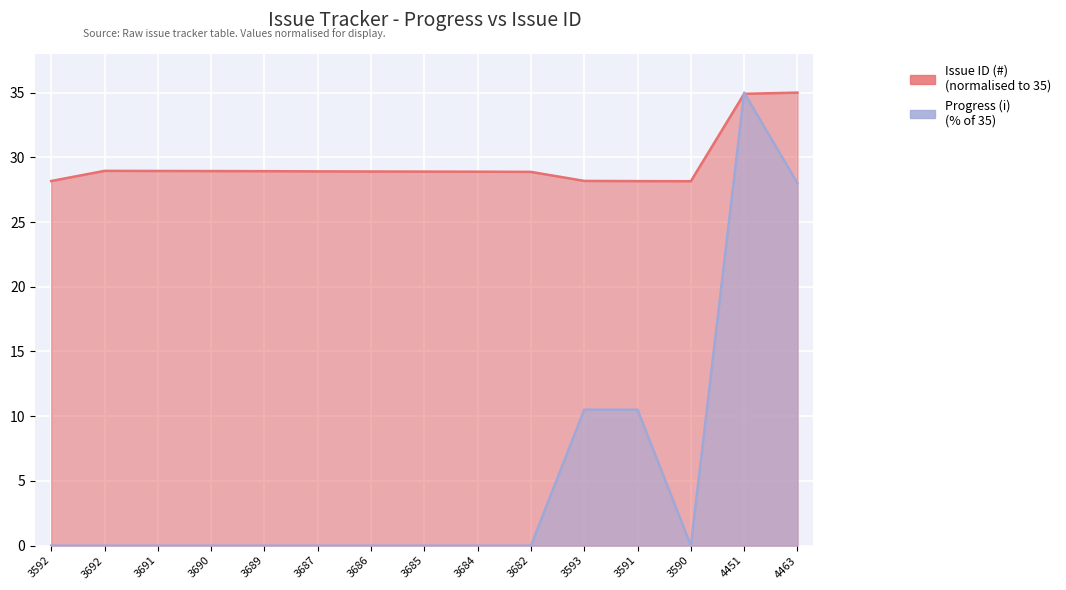

Between which two adjacent categories do Progress (i) and Issue ID (#) first intersect?

3590 and 4451